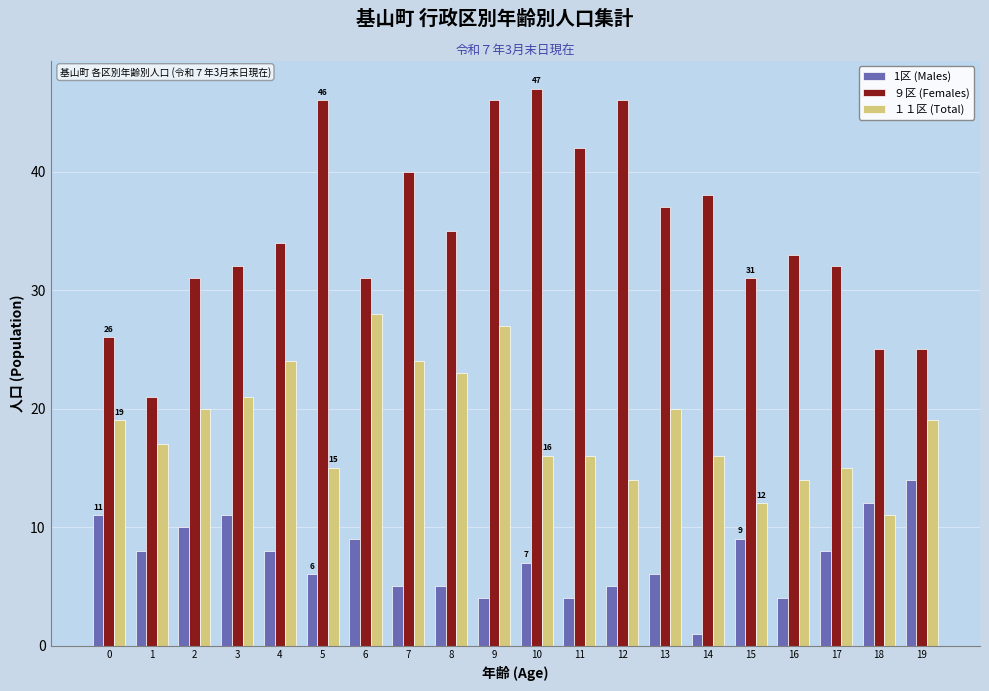

How many series are shown in this chart?

3